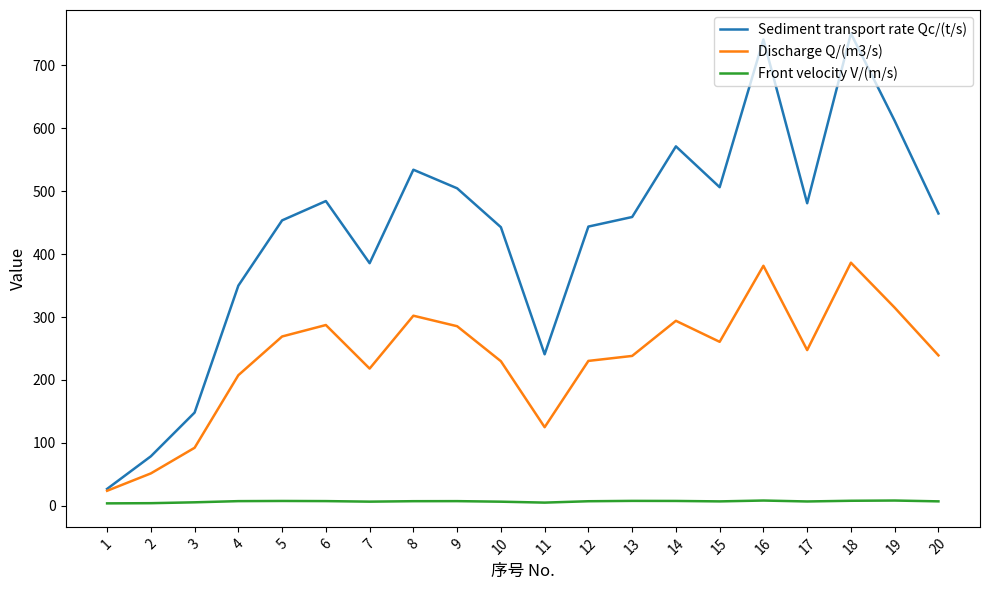

Between 5 and 16, which series saw the biggest shift?

Sediment transport rate Qc/(t/s)